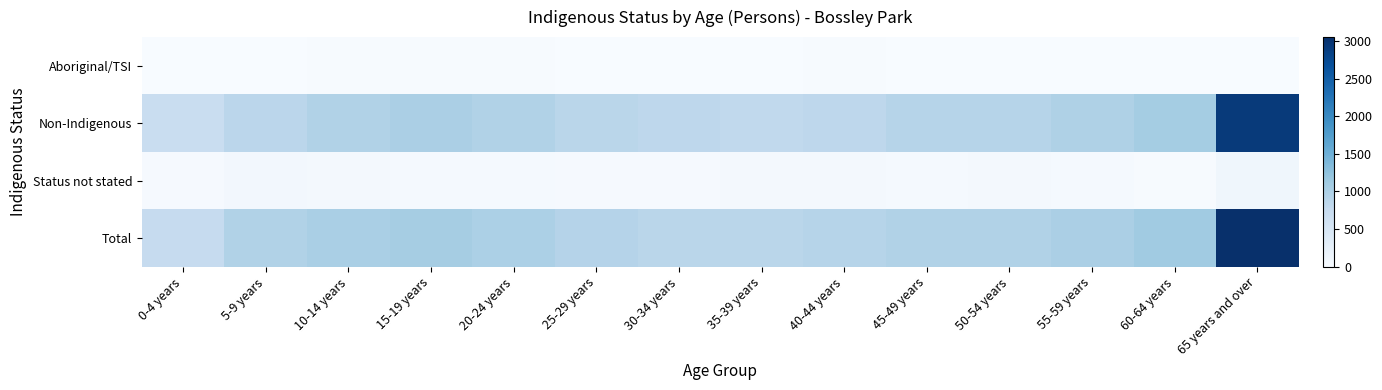

How many series are shown in this chart?

4